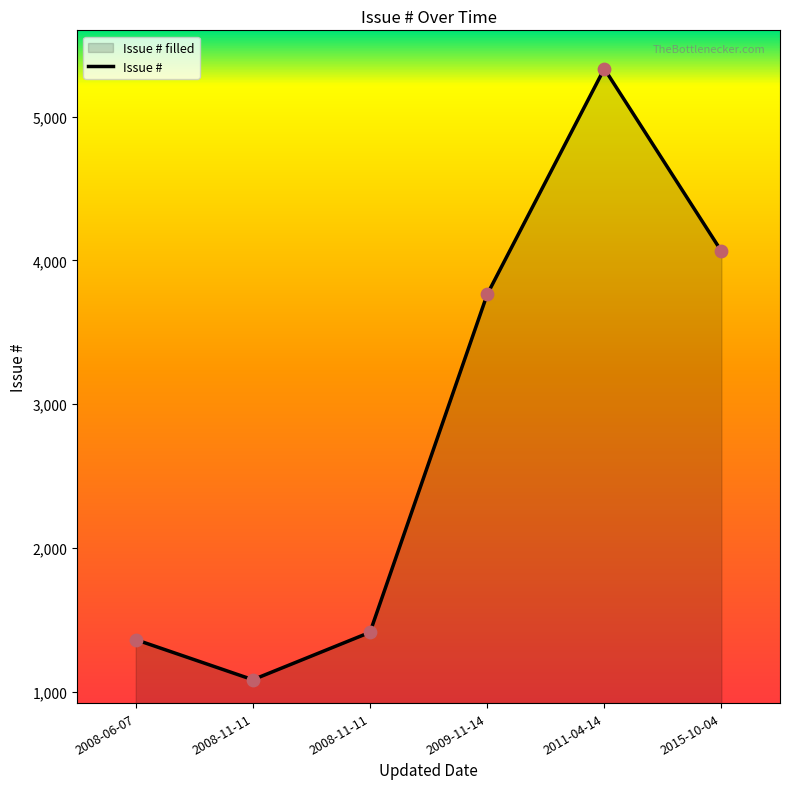

Approximately how many times larger is the value at 2015-10-04 compared to 2008-11-11?

3.8